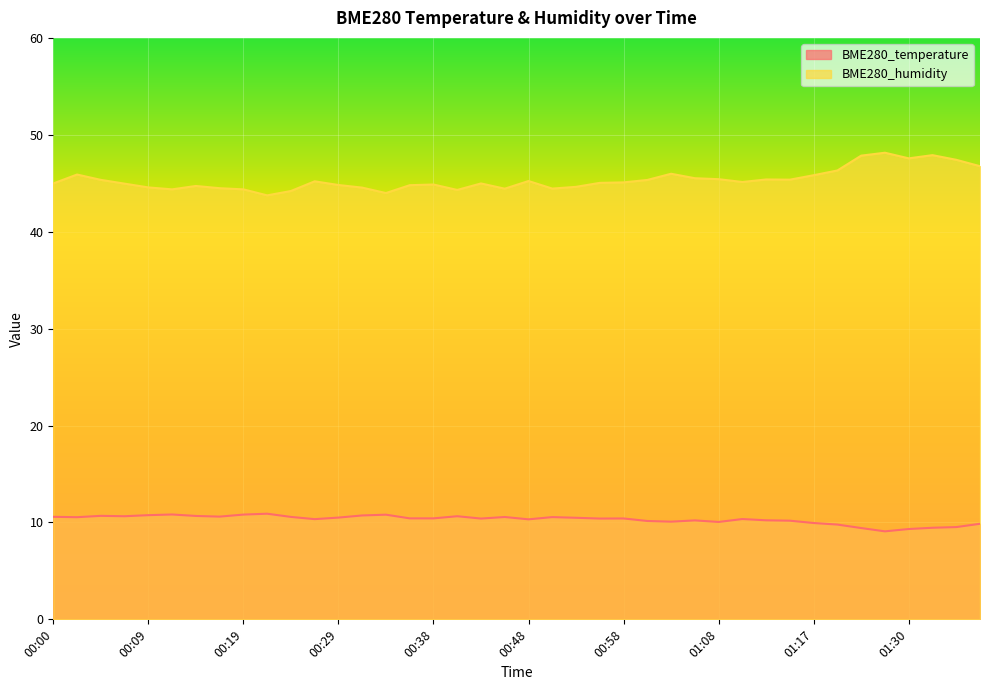

How many lines are shown in the chart?

2